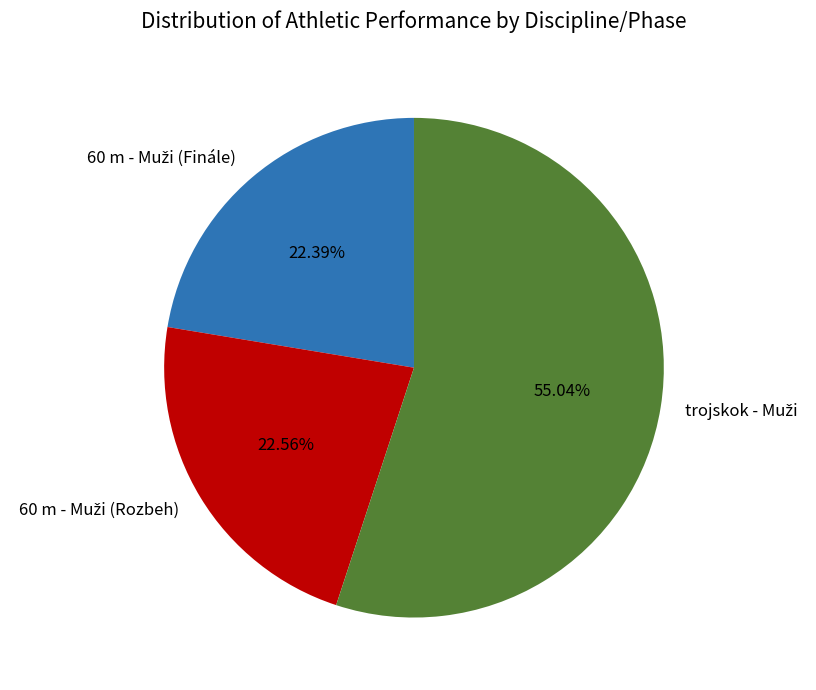

Is there any slice that represents more than half of the pie?

Yes